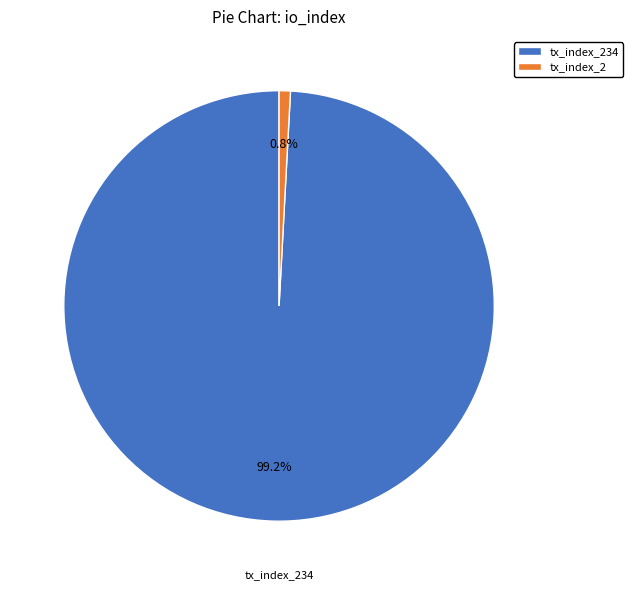

Is it true that tx_index_234 is 99% of the pie?

True